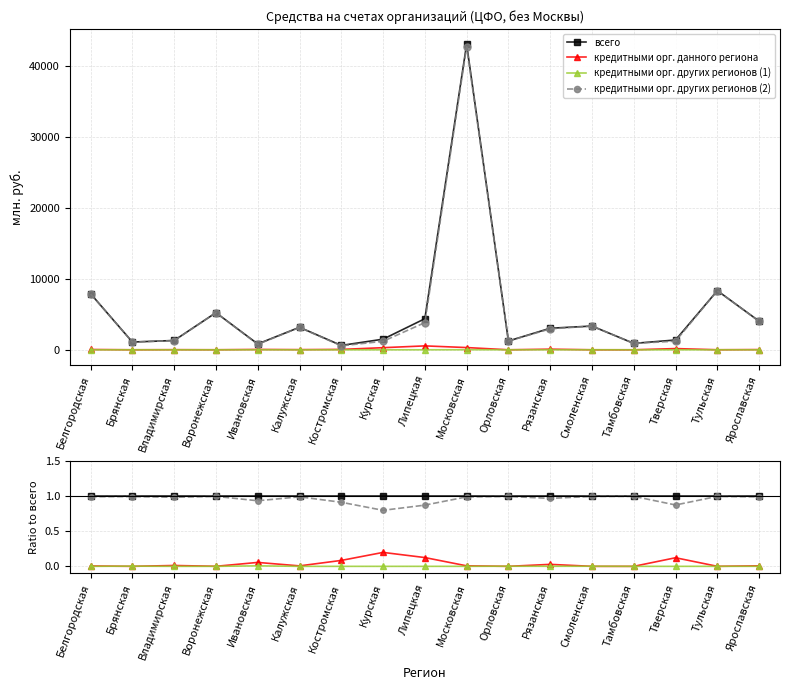

True or false: всего has more than 1 interior local peaks.

False